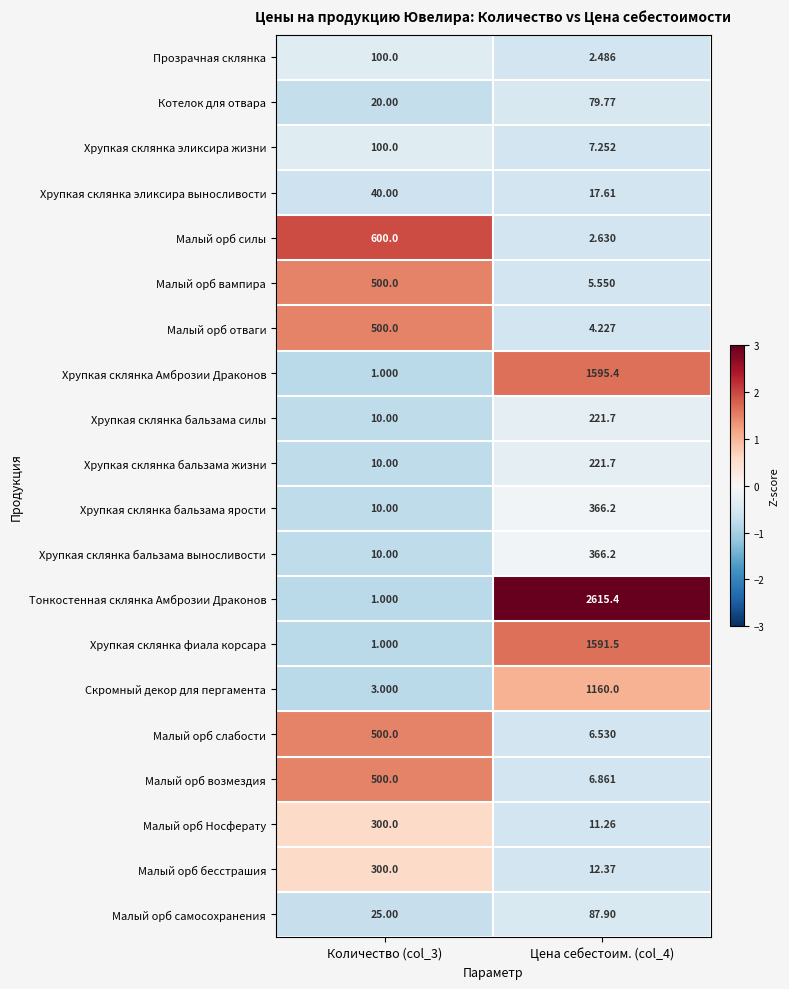

Which series changed the most between Количество (col_3) and Цена себестоим. (col_4)?

Тонкостенная склянка Амброзии Драконов